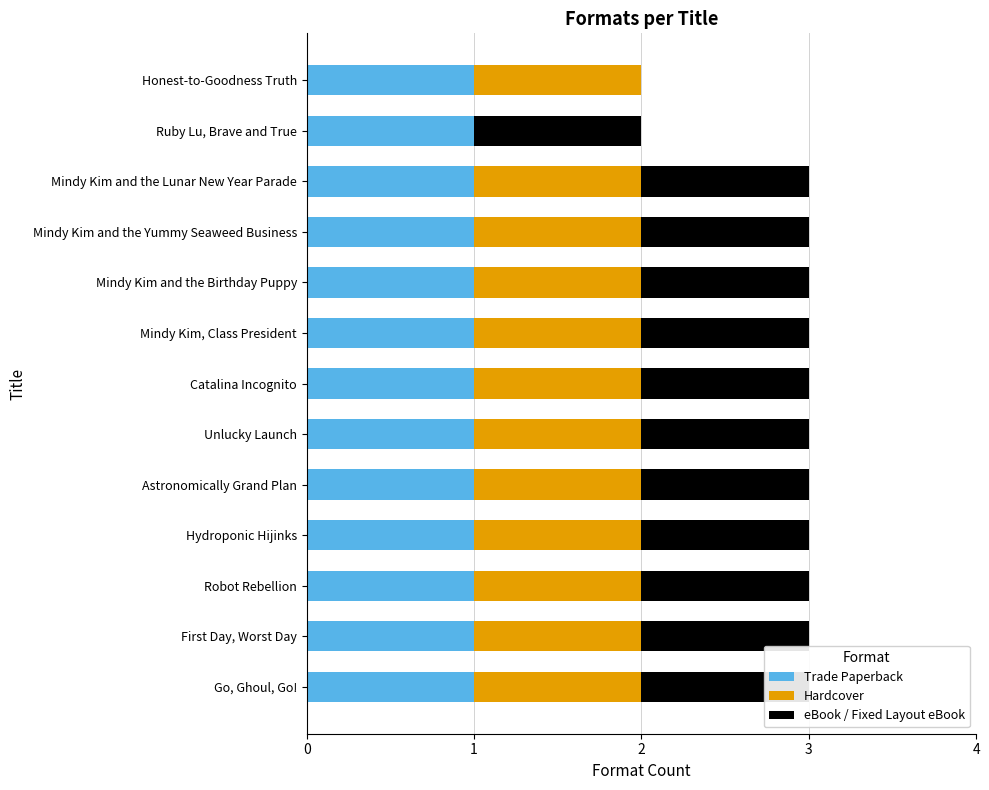

What are all the series names shown in the legend?

Trade Paperback, Hardcover, eBook / Fixed Layout eBook